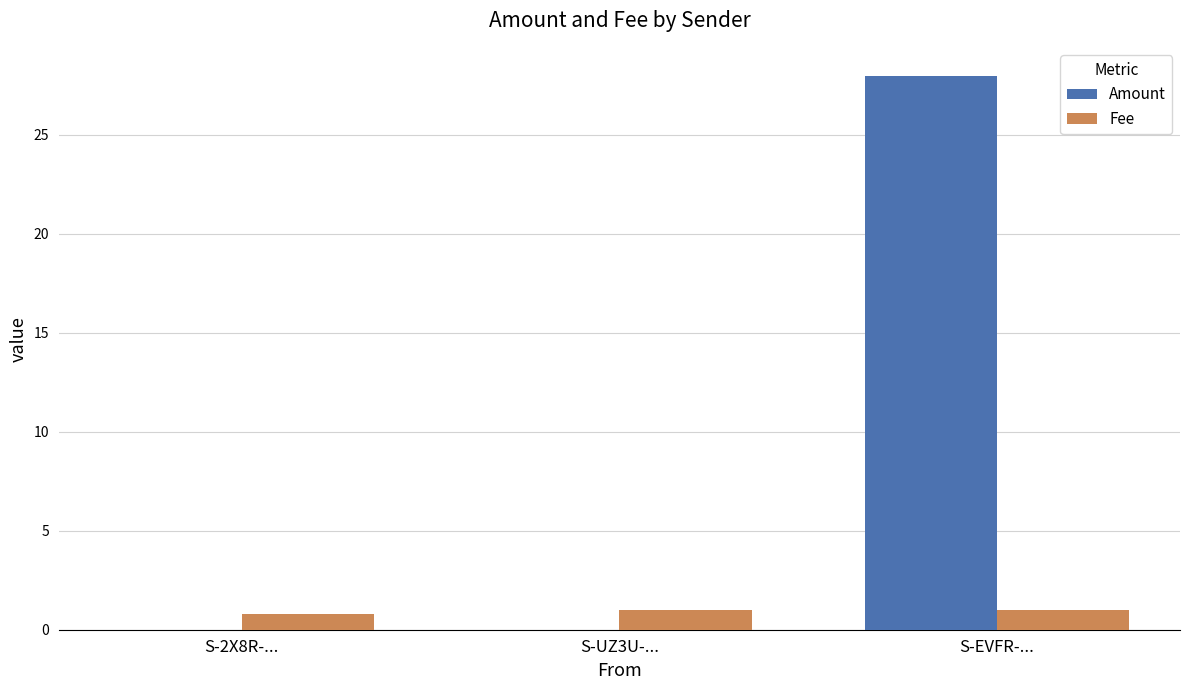

Which category has the highest value across all series?

S-EVFR-...